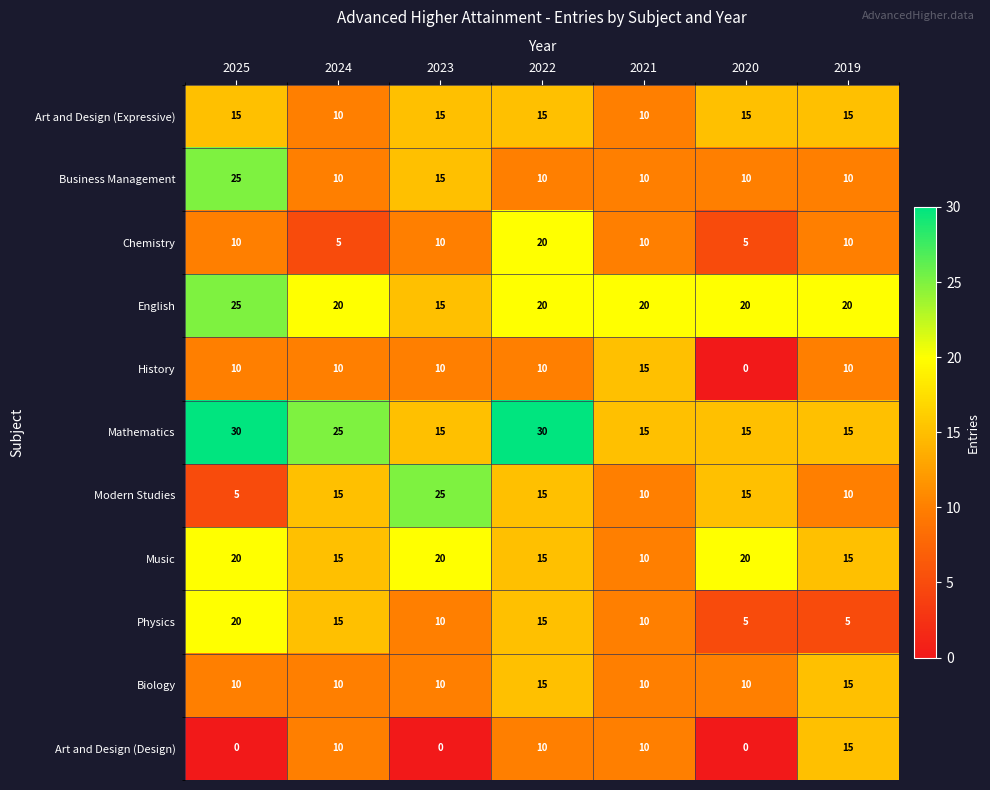

What is the lowest value of the Modern Studies series?

5